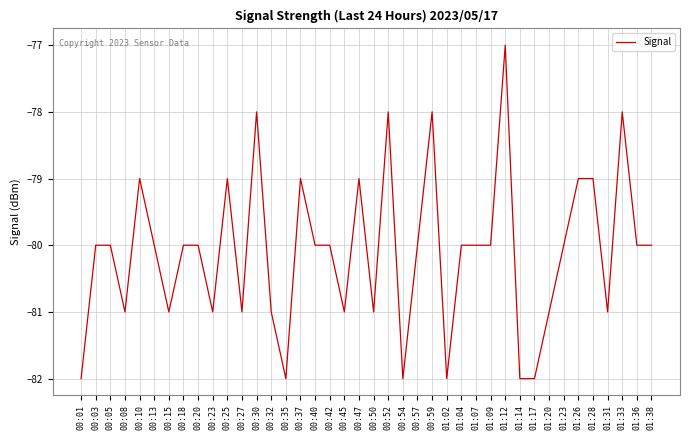

The value at 01:31 is -81. True or false?

True